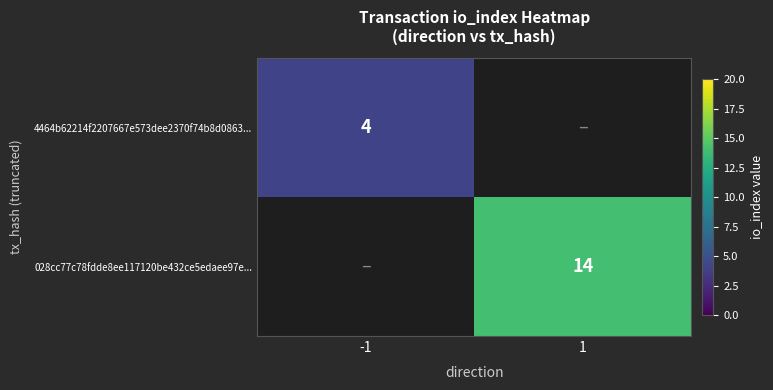

True or false: 4464b62214f2207667e573dee2370f74b8d0863... has a value of 4 at -1.

True